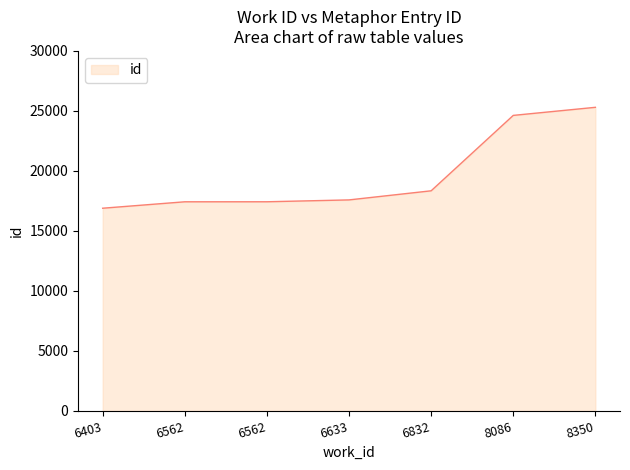

How many values are below 17585?

3